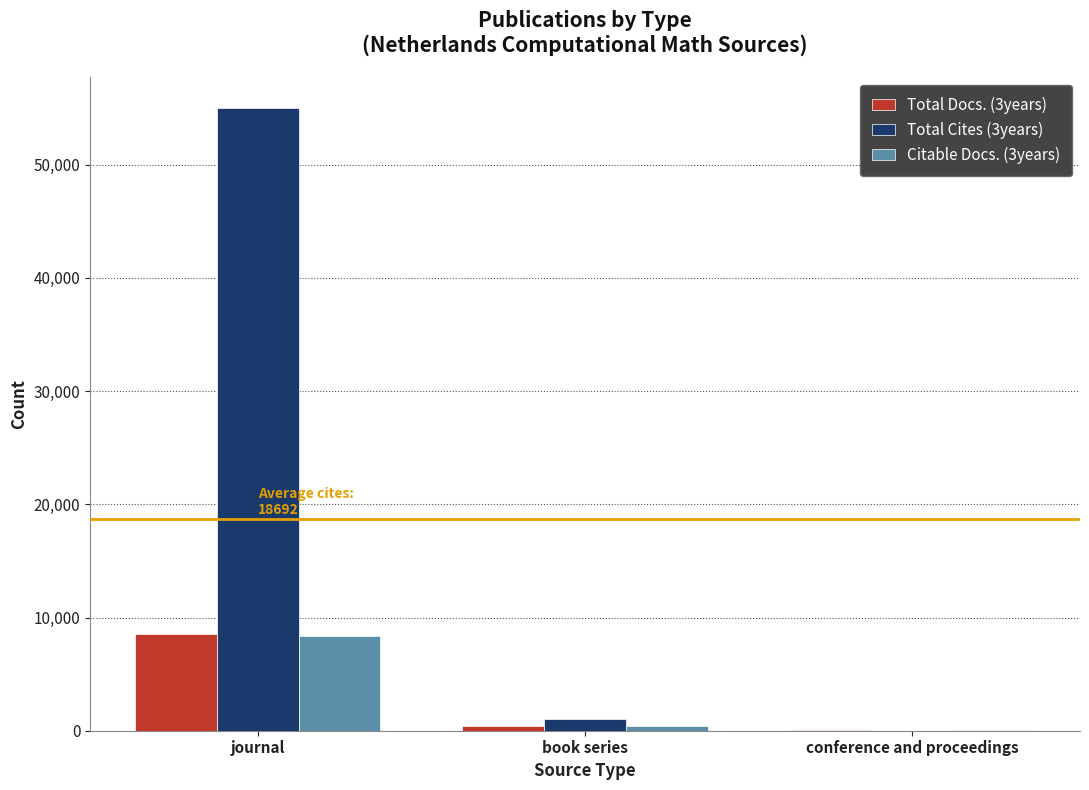

Is the value of Citable Docs. (3years) at journal greater than the value of Total Docs. (3years) at book series?

Yes